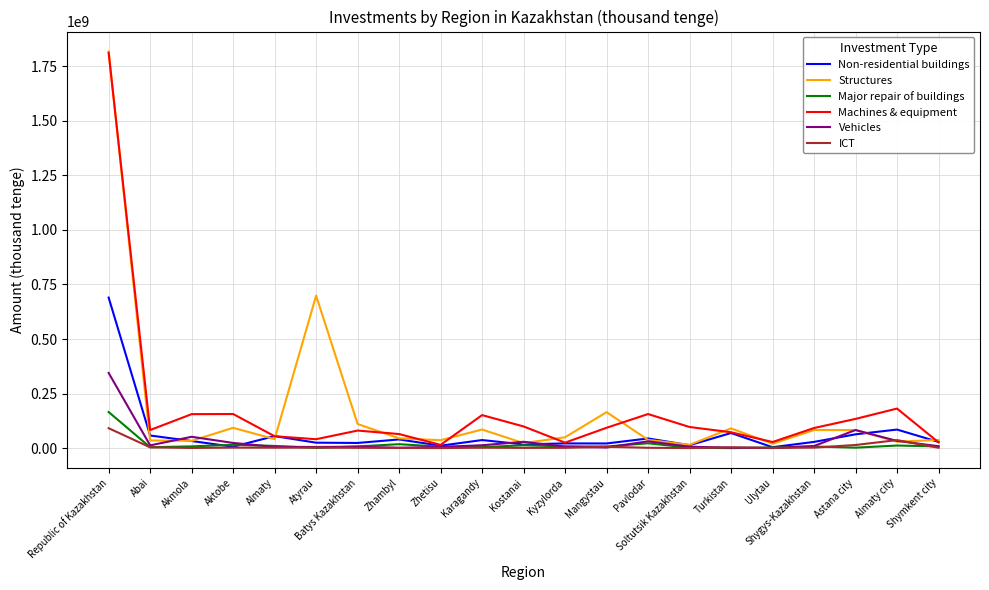

Where is Vehicles nearest to the value 172660735?

Astana city